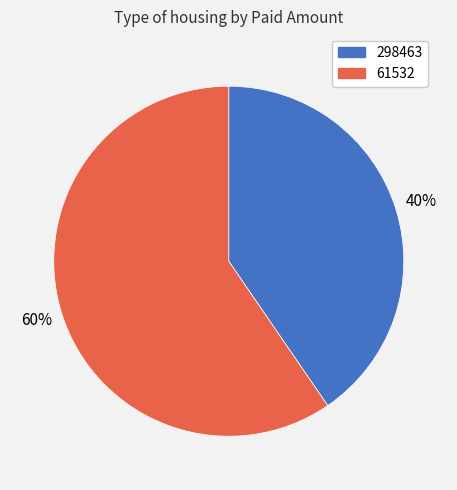

Which has a higher value, 61532 or 298463?

61532